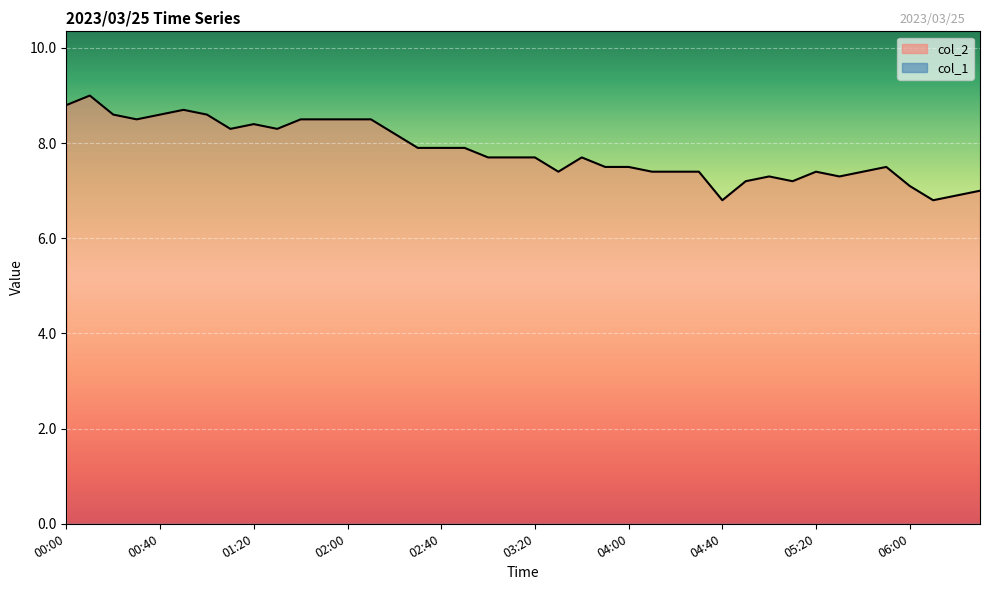

Approximately how many times larger is the value at 03:20 compared to 01:10?

0.9